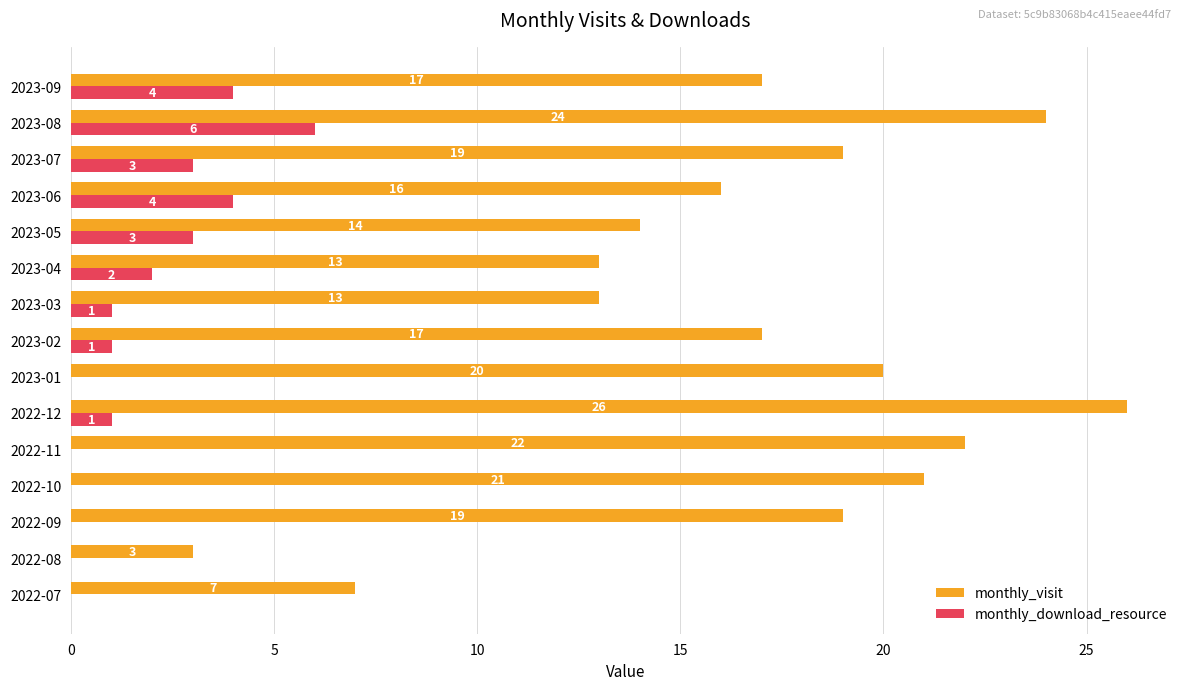

What is the sum of the monthly_visit values at 2023-02 and 2023-04?

30